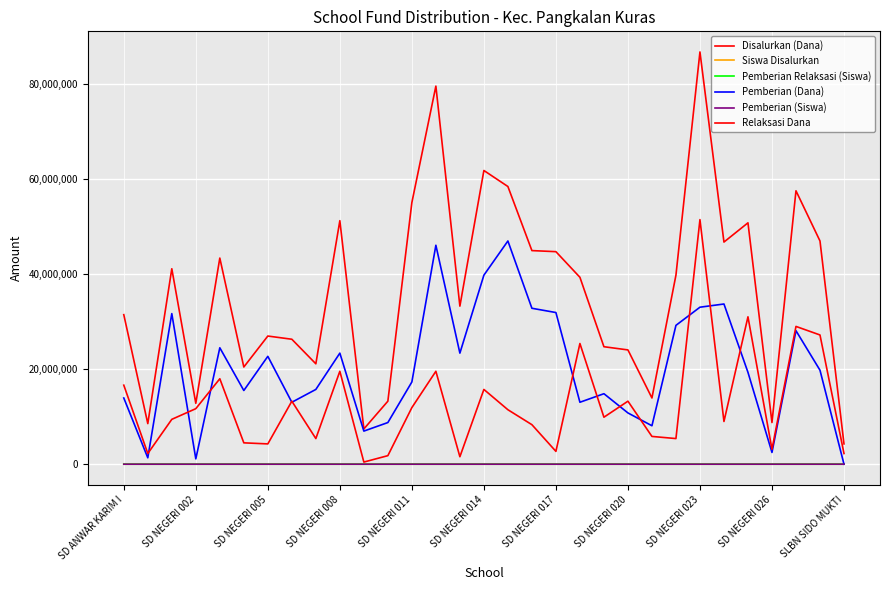

Does the chart display data point markers on the line(s)?

No